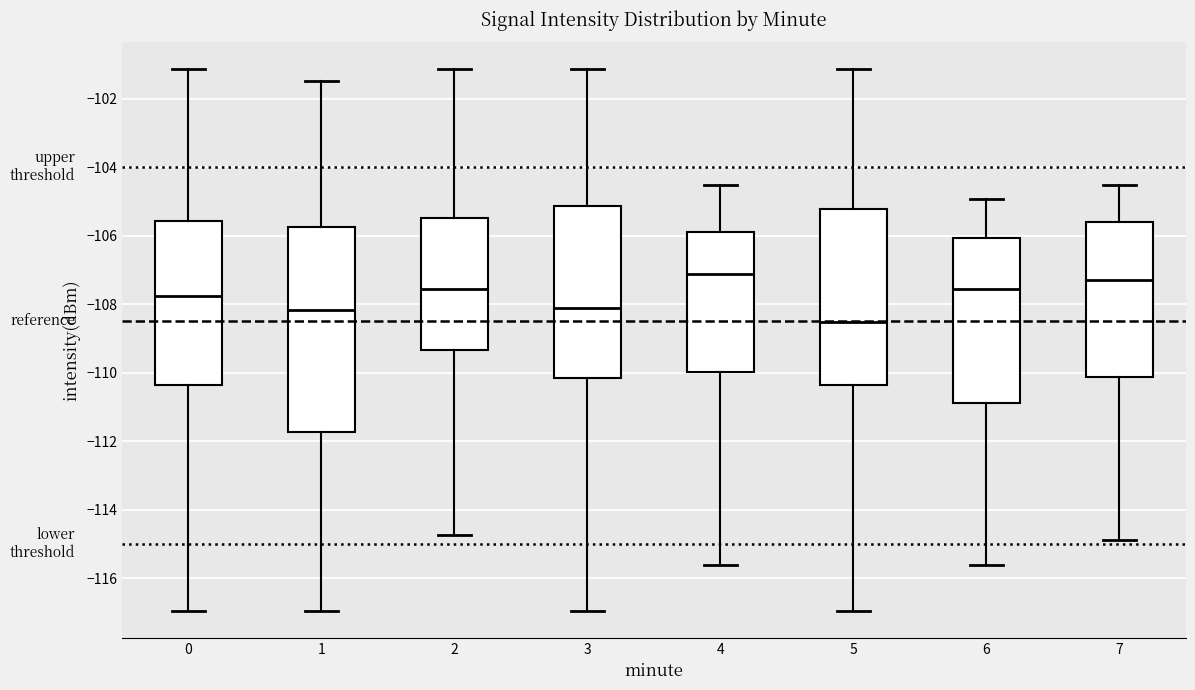

Reading left to right, transcribe this box plot: for each box, give where its median line is, the range the box spans, and where its two whiskers end, as read against the y-axis. The values are not printed on the chart, so give them approximately, as read against the axis.

0: median -107.8, box -110.4 to -105.6, whiskers -117.0 to -101.2
1: median -108.2, box -111.8 to -105.8, whiskers -117.0 to -101.4
2: median -107.6, box -109.4 to -105.4, whiskers -114.8 to -101.2
3: median -108.2, box -110.2 to -105.2, whiskers -117.0 to -101.2
4: median -107.2, box -110.0 to -106.0, whiskers -115.6 to -104.6
5: median -108.6, box -110.4 to -105.2, whiskers -117.0 to -101.2
6: median -107.6, box -110.8 to -106.0, whiskers -115.6 to -105.0
7: median -107.2, box -110.2 to -105.6, whiskers -114.8 to -104.6